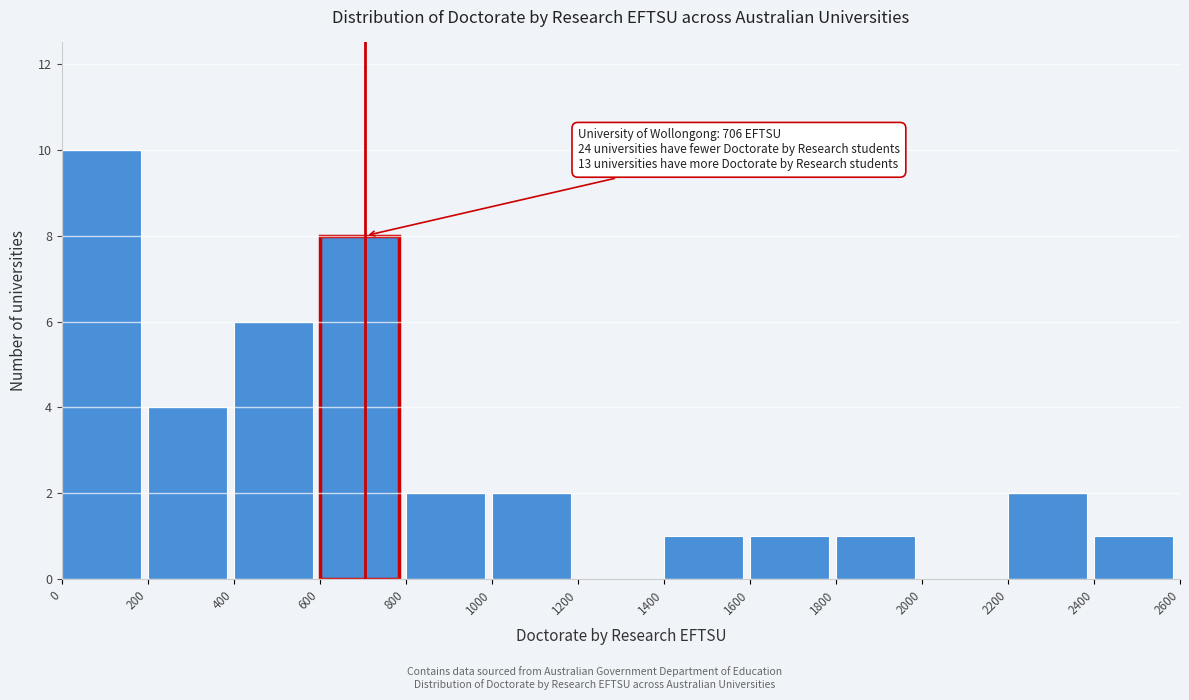

Which range on the x-axis has the tallest bar?

0 to 200